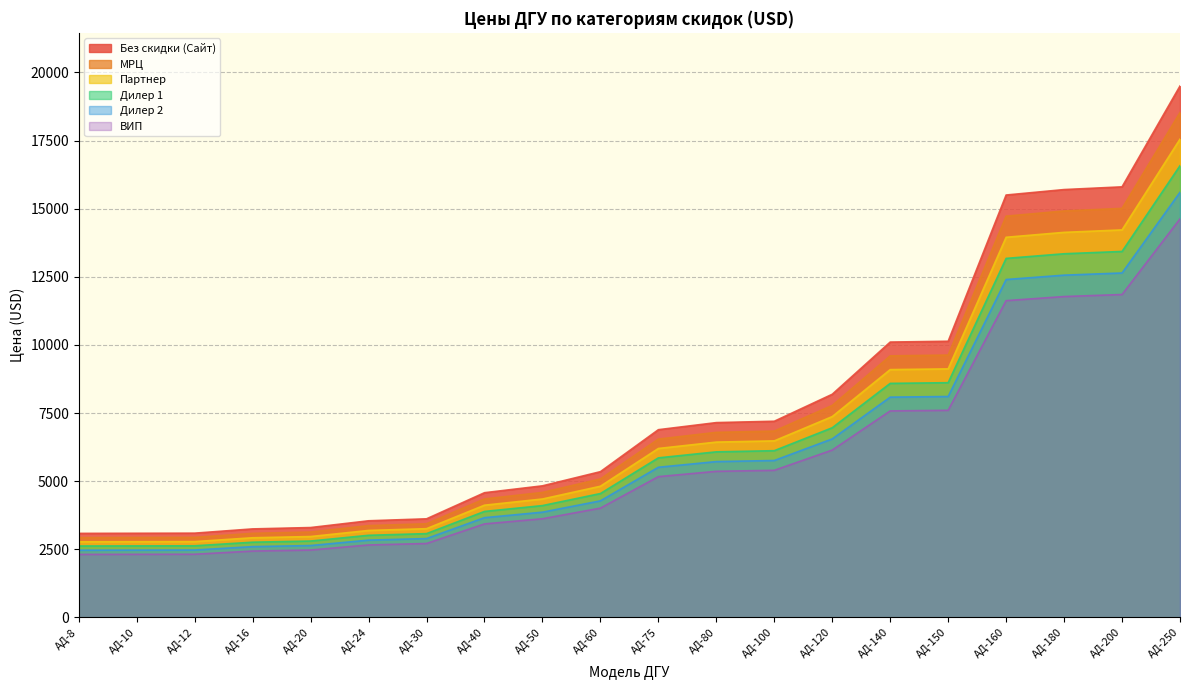

What is the value of the Дилер 2 point at the 3rd from the left?

2629.9